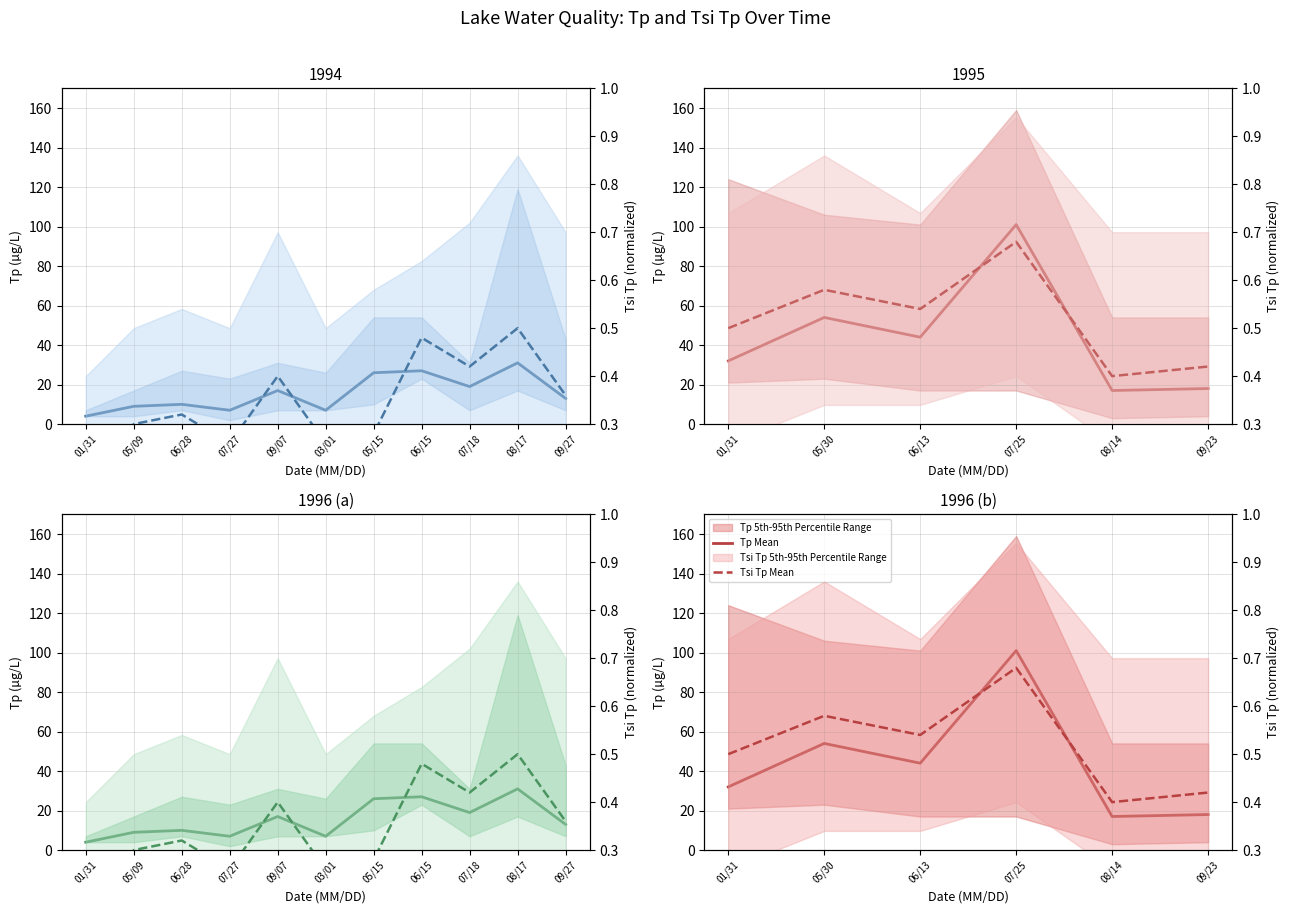

True or false: Tp Mean and Tsi Tp Mean cross at least once.

False